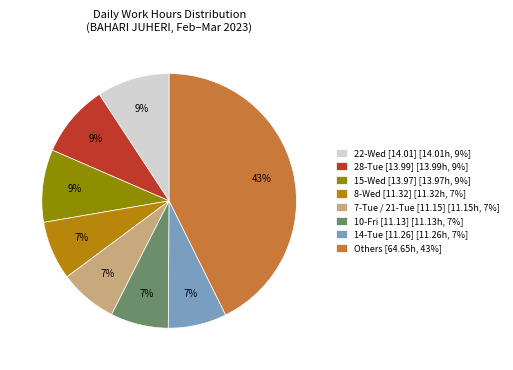

To the nearest percent, what portion does 15-Wed [13.97] [13.97h, 9%] represent?

9%